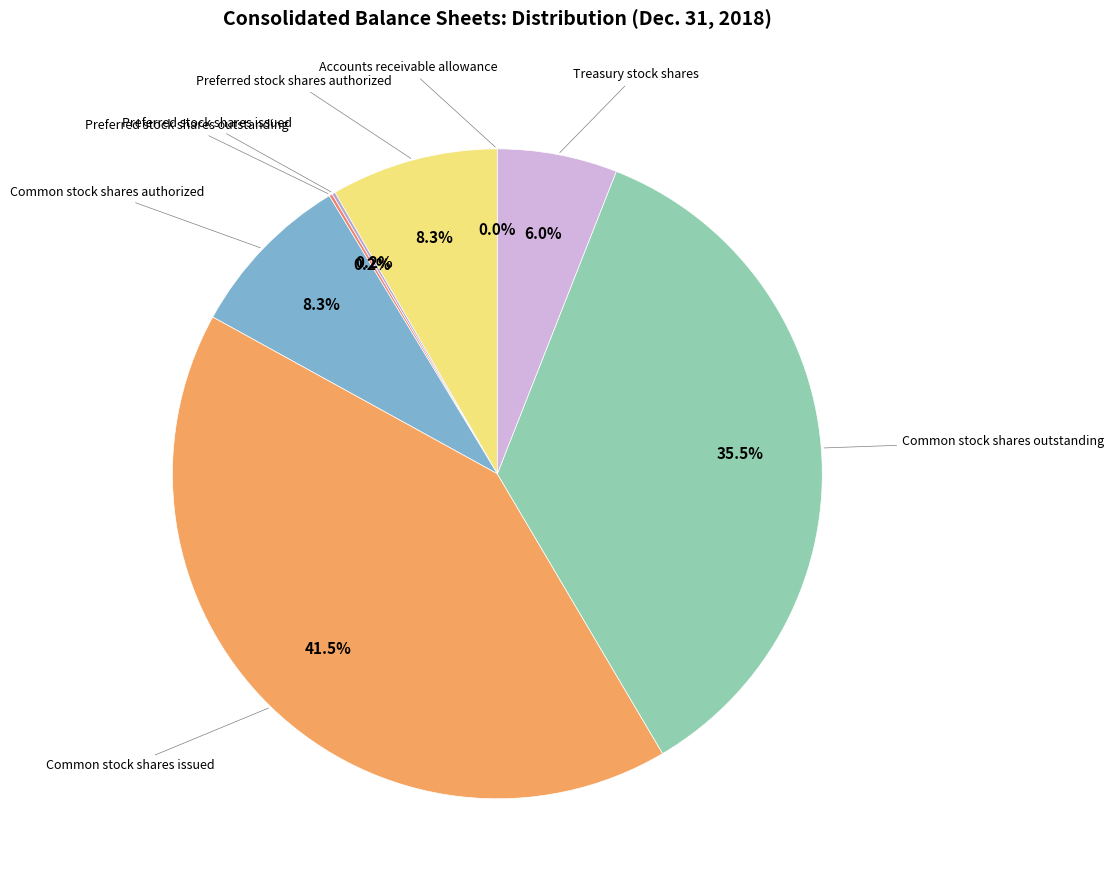

Does any single category account for the majority?

No